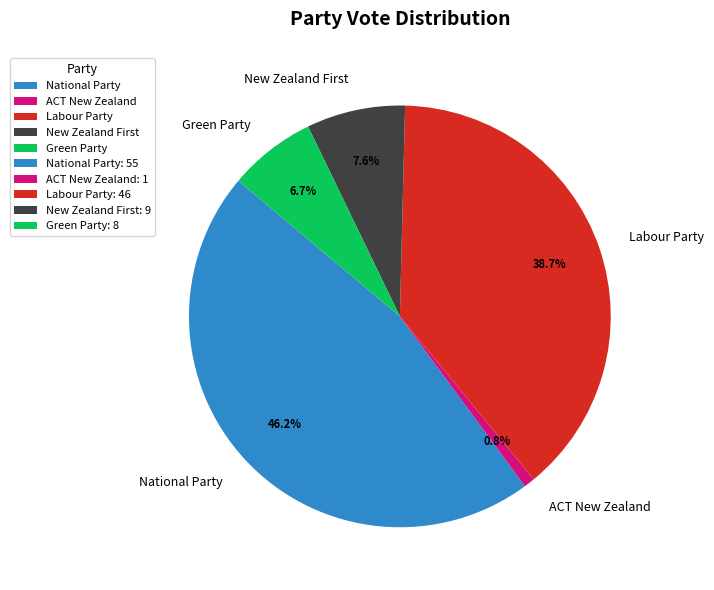

Which has a higher value, ACT New Zealand or Labour Party?

Labour Party